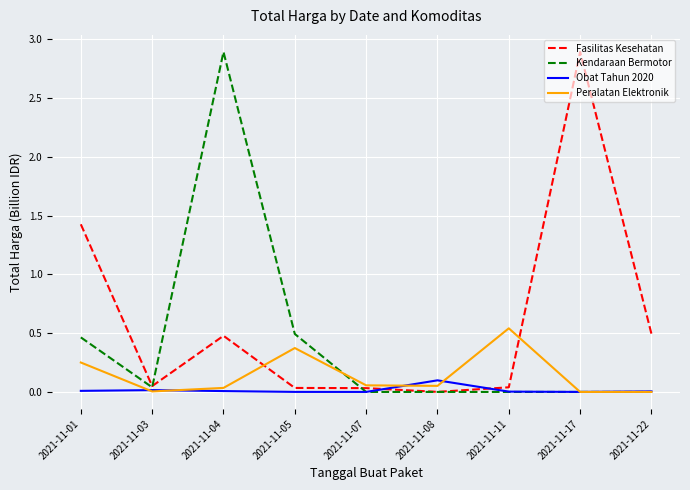

At which label does Peralatan Elektronik reach its peak?

2021-11-11